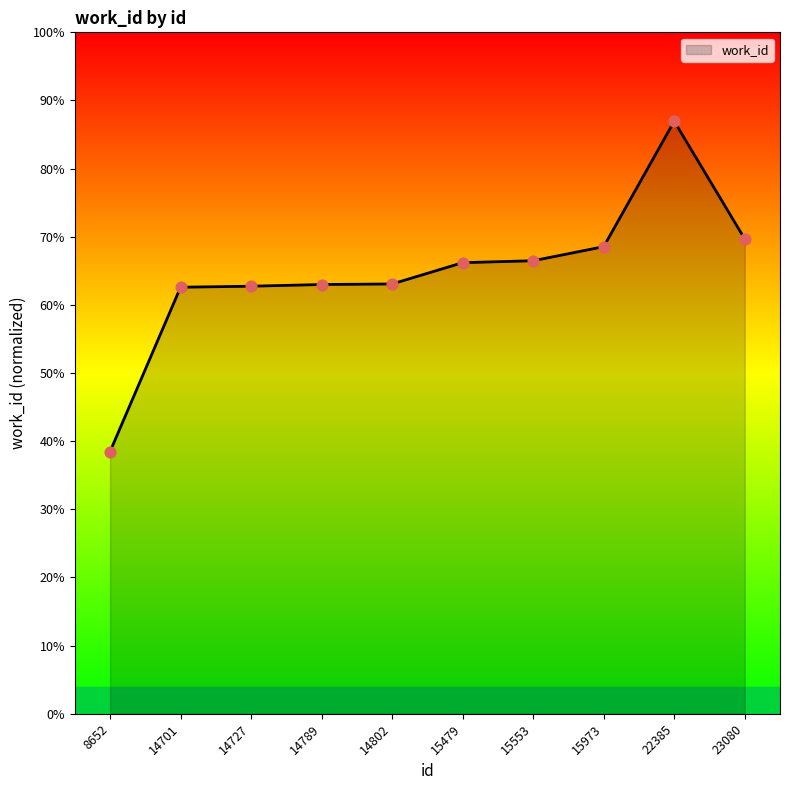

What is the ratio of the value at 14789 to the value at 15479?

1.0